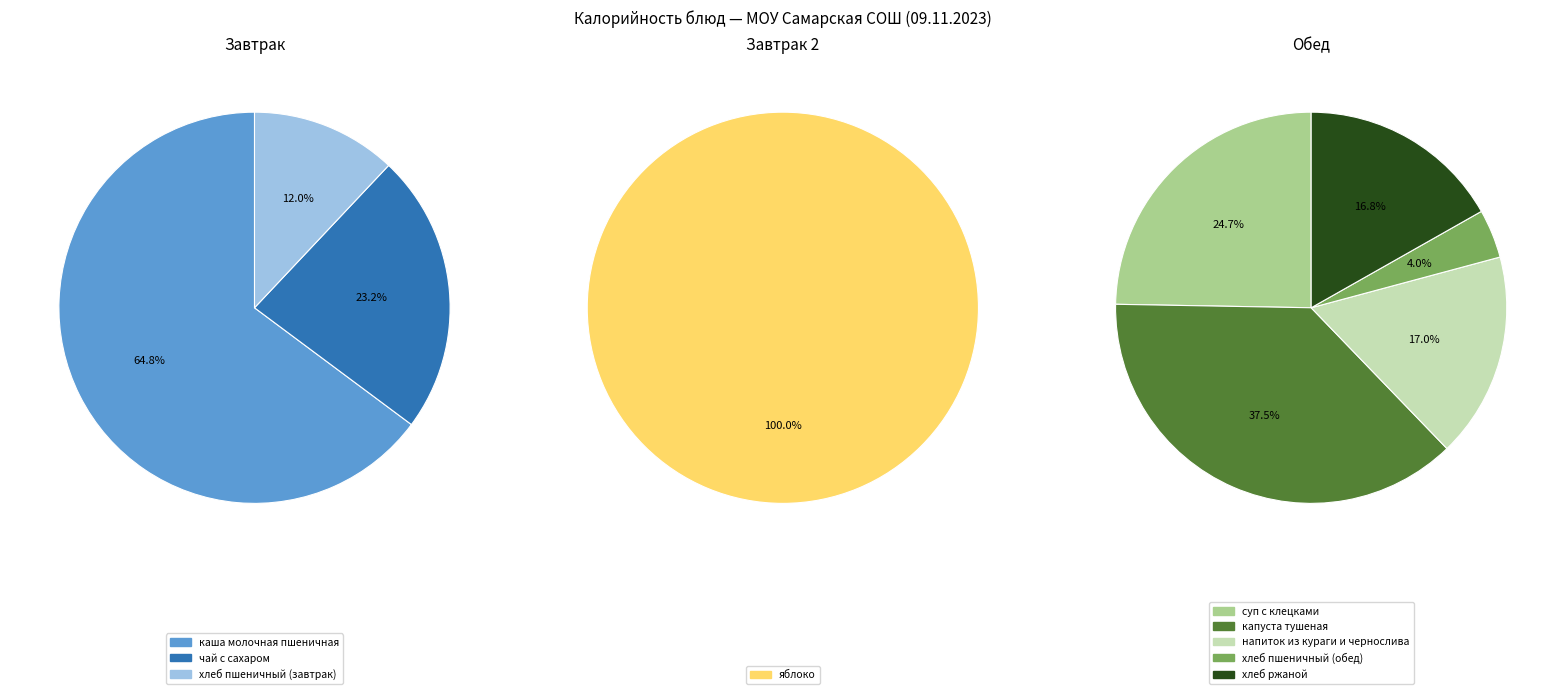

What is the largest slice in the pie chart?

капуста тушеная